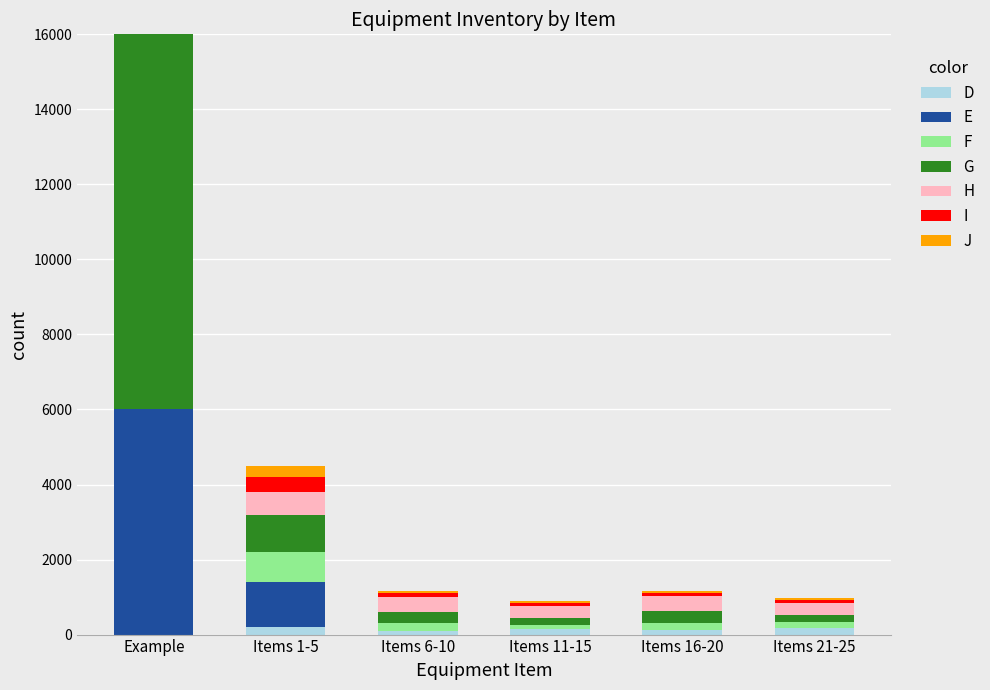

At which category is the sum across all series the highest?

Example